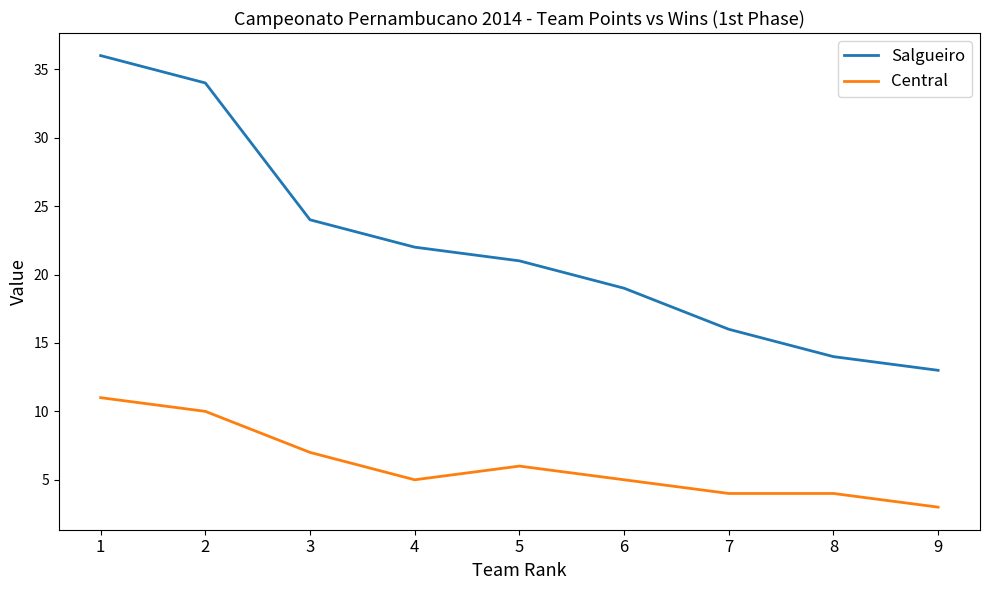

Between 5 and 8, which series saw the biggest shift?

Salgueiro